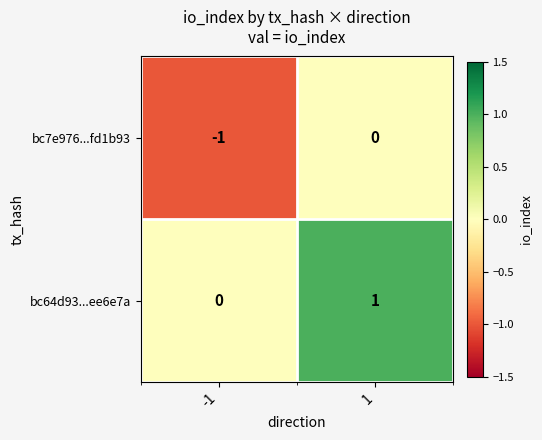

Reading left to right, list all the values displayed in this chart.

bc7e976...fd1b93: -1	0
bc64d93...ee6e7a: 0	1